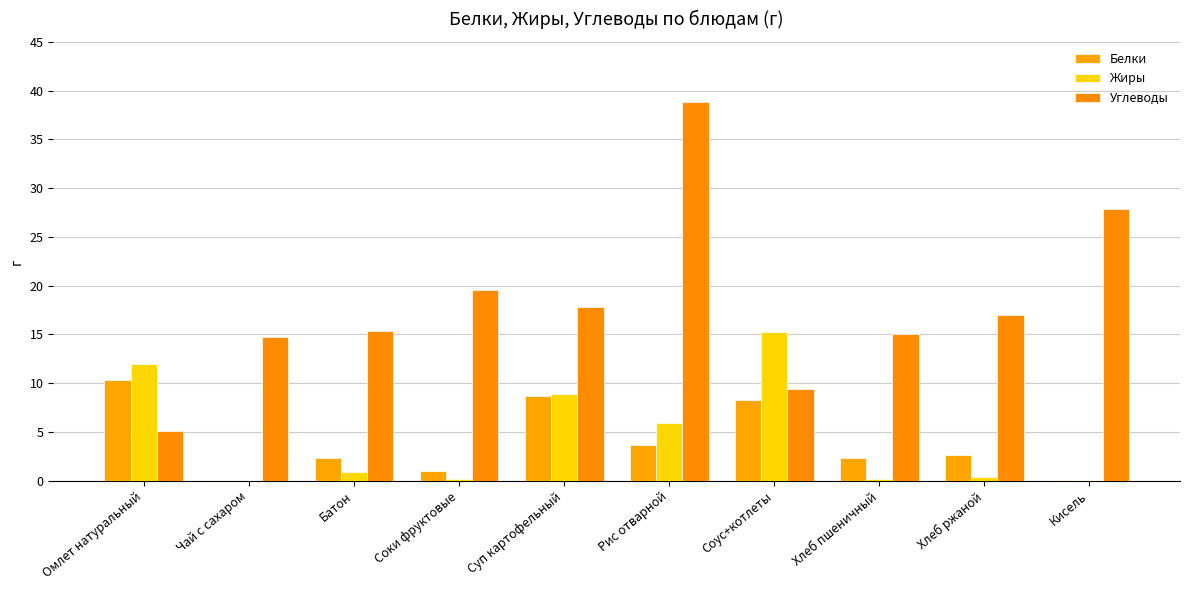

Are the bars grouped side by side (vs. stacked)?

Yes